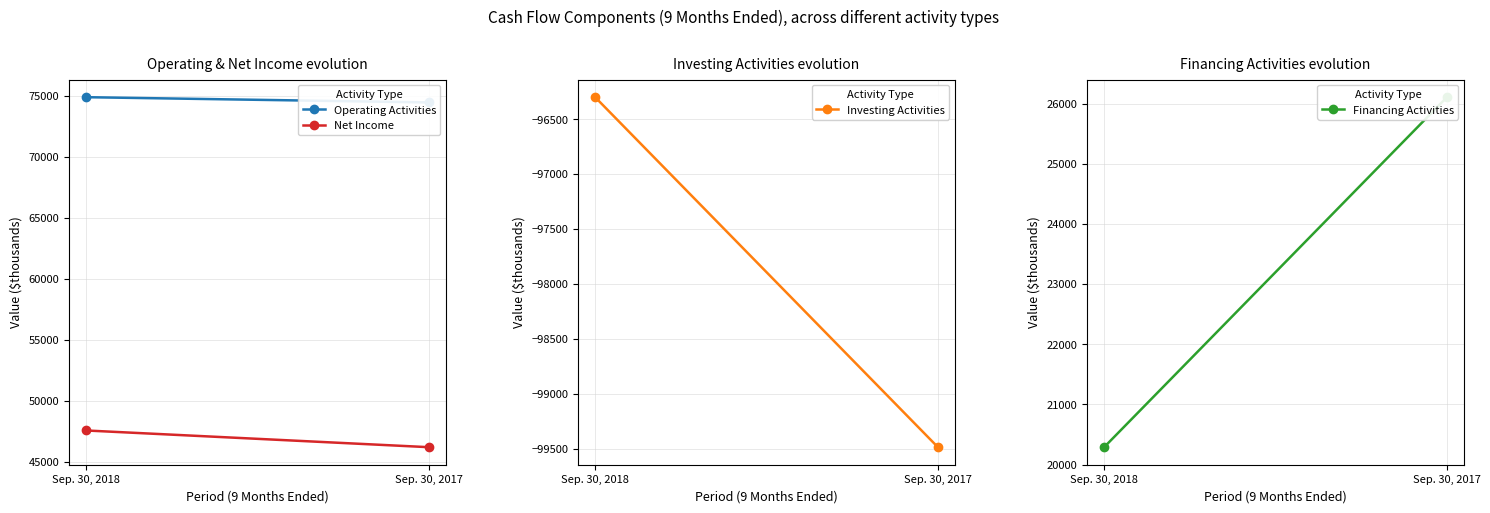

Reading left to right, extract all data points from this chart.

Operating Activities: Sep. 30, 2018=74873	Sep. 30, 2017=74443
Net Income: Sep. 30, 2018=47550	Sep. 30, 2017=46180
Investing Activities: Sep. 30, 2018=-96299	Sep. 30, 2017=-99486
Financing Activities: Sep. 30, 2018=20289	Sep. 30, 2017=26106